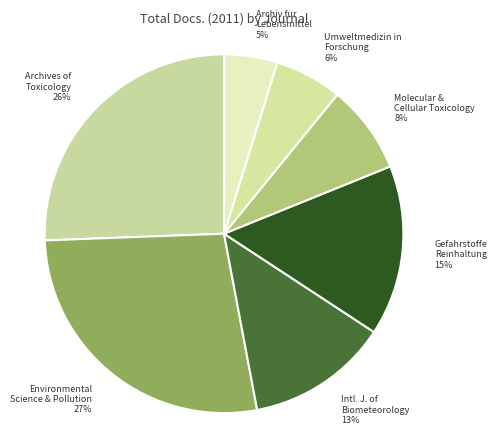

What is the largest slice in the pie chart?

Environmental Science and Pollution Research